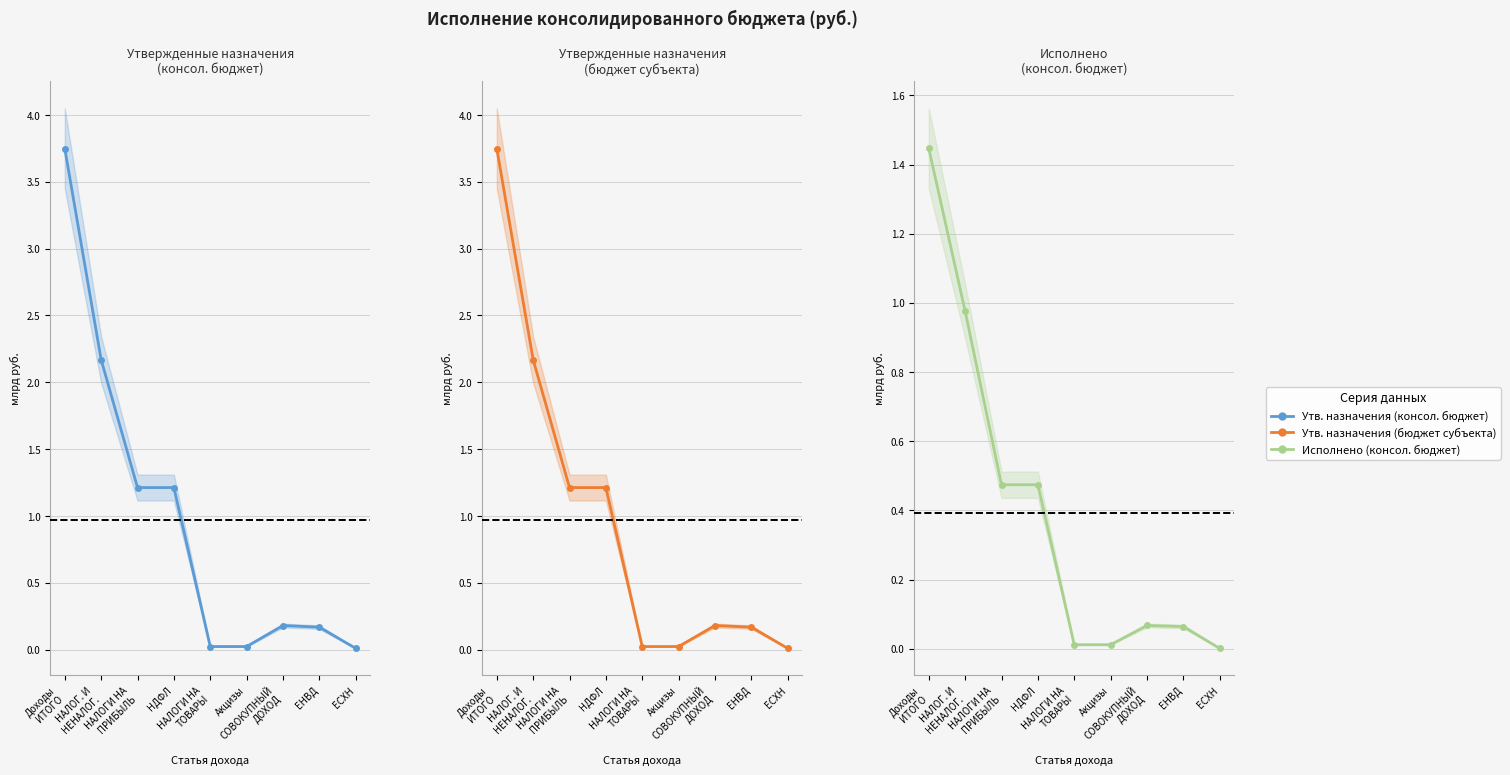

Which has a higher value, НАЛОГ. И
НЕНАЛОГ. or Акцизы?

НАЛОГ. И
НЕНАЛОГ.